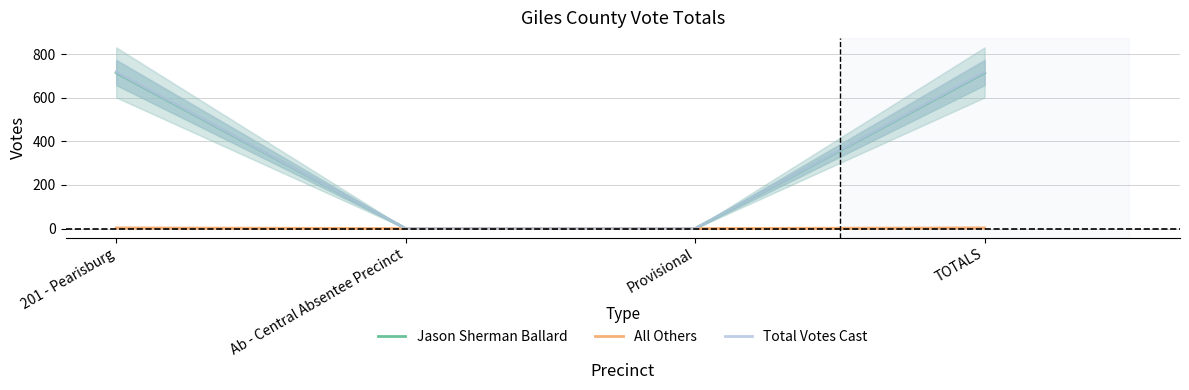

Reading right to left, extract all data points from this chart.

Jason Sherman Ballard: TOTALS=715	Provisional=0	Ab - Central Absentee Precinct=0	201 - Pearisburg=715
All Others: TOTALS=3	Provisional=0	Ab - Central Absentee Precinct=0	201 - Pearisburg=3
Total Votes Cast: TOTALS=718	Provisional=0	Ab - Central Absentee Precinct=0	201 - Pearisburg=718